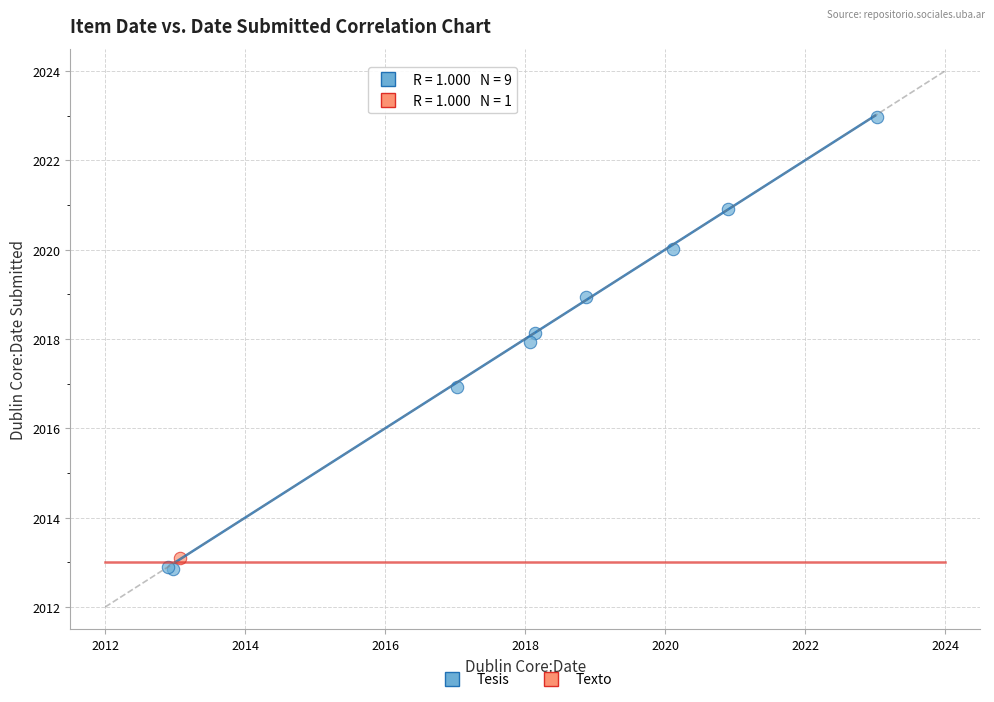

What are all the series names shown in the legend?

Tesis, Texto